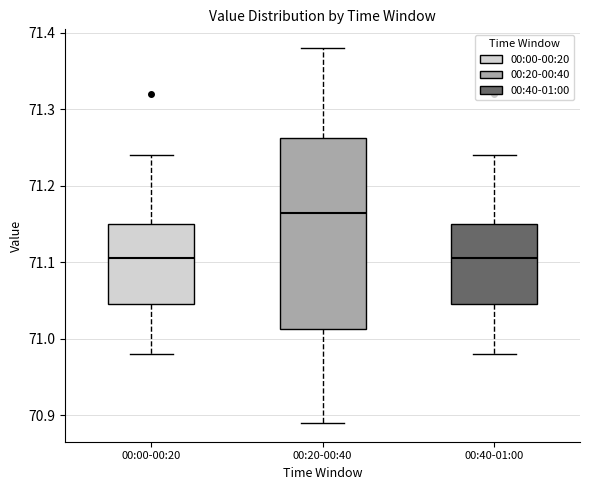

Which box is the tallest, from its lower edge to its upper edge?

00:20-00:40